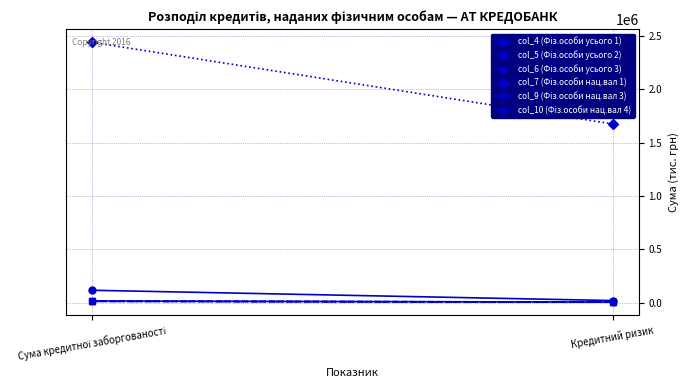

What are all the series names shown in the legend?

col_4 (Фіз.особи усього 1), col_5 (Фіз.особи усього 2), col_6 (Фіз.особи усього 3), col_7 (Фіз.особи нац.вал 1), col_9 (Фіз.особи нац.вал 3), col_10 (Фіз.особи нац.вал 4)